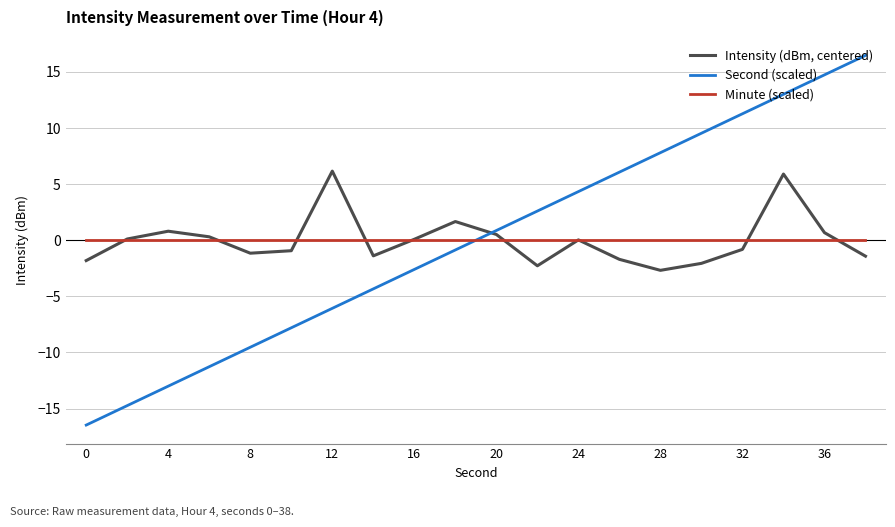

How many times do Minute (scaled) and Second (scaled) cross each other?

1